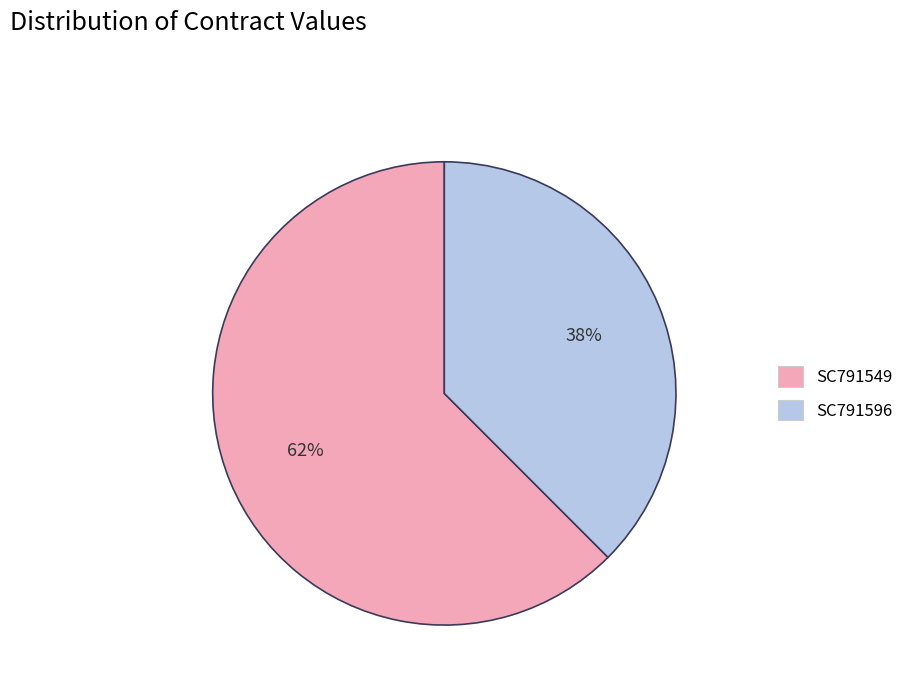

To the nearest percent, what is the average slice percentage?

50%